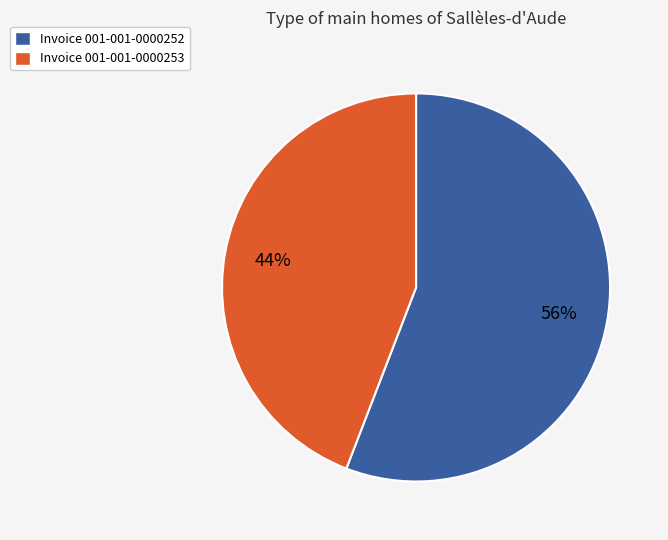

To the nearest percent, what is the average slice percentage?

50%